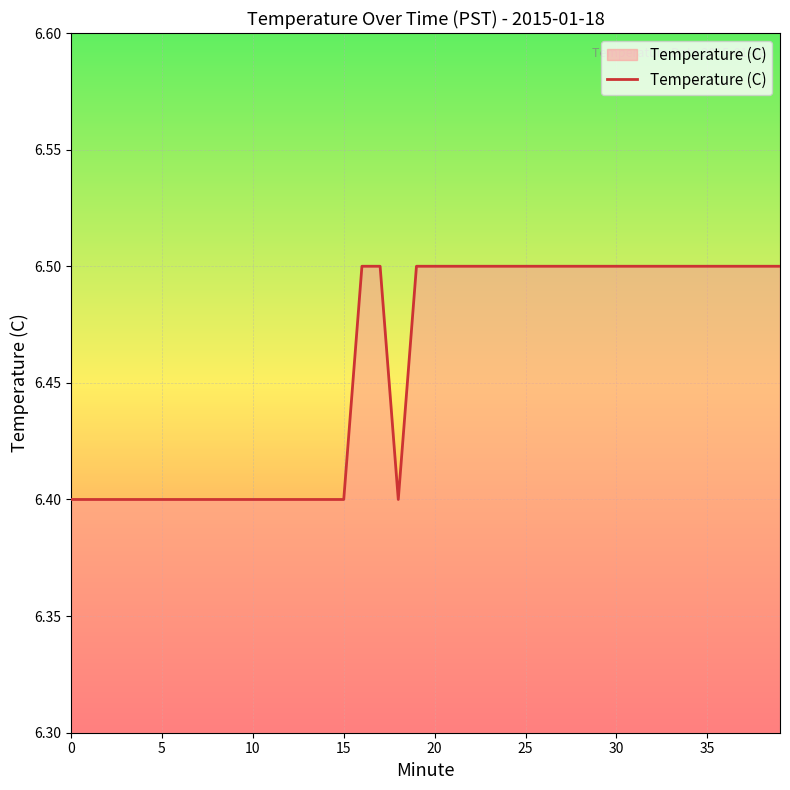

What is the smallest value displayed?

6.4